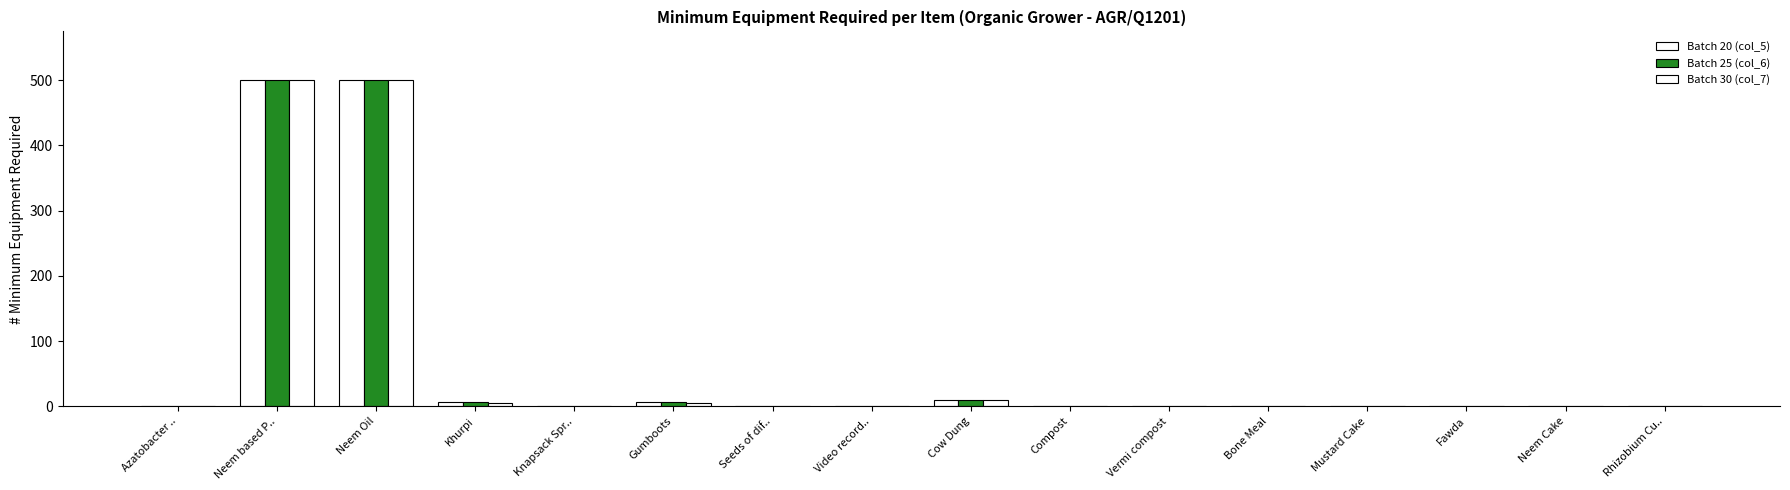

Reading left to right, what are all the values shown in this chart?

Batch 20 (col_5): Azatobacter ..=1	Neem based P..=500	Neem Oil=500	Khurpi=7	Knapsack Spr..=1	Gumboots=7	Seeds of dif..=1	Video record..=1	Cow Dung=10	Compost=1	Vermi compost=1	Bone Meal=1	Mustard Cake=1	Fawda=1	Neem Cake=1	Rhizobium Cu..=1
Batch 25 (col_6): Azatobacter ..=1	Neem based P..=500	Neem Oil=500	Khurpi=6	Knapsack Spr..=1	Gumboots=6	Seeds of dif..=1	Video record..=1	Cow Dung=10	Compost=1	Vermi compost=1	Bone Meal=1	Mustard Cake=1	Fawda=1	Neem Cake=1	Rhizobium Cu..=1
Batch 30 (col_7): Azatobacter ..=1	Neem based P..=500	Neem Oil=500	Khurpi=5	Knapsack Spr..=1	Gumboots=5	Seeds of dif..=1	Video record..=1	Cow Dung=10	Compost=1	Vermi compost=1	Bone Meal=1	Mustard Cake=1	Fawda=1	Neem Cake=1	Rhizobium Cu..=1